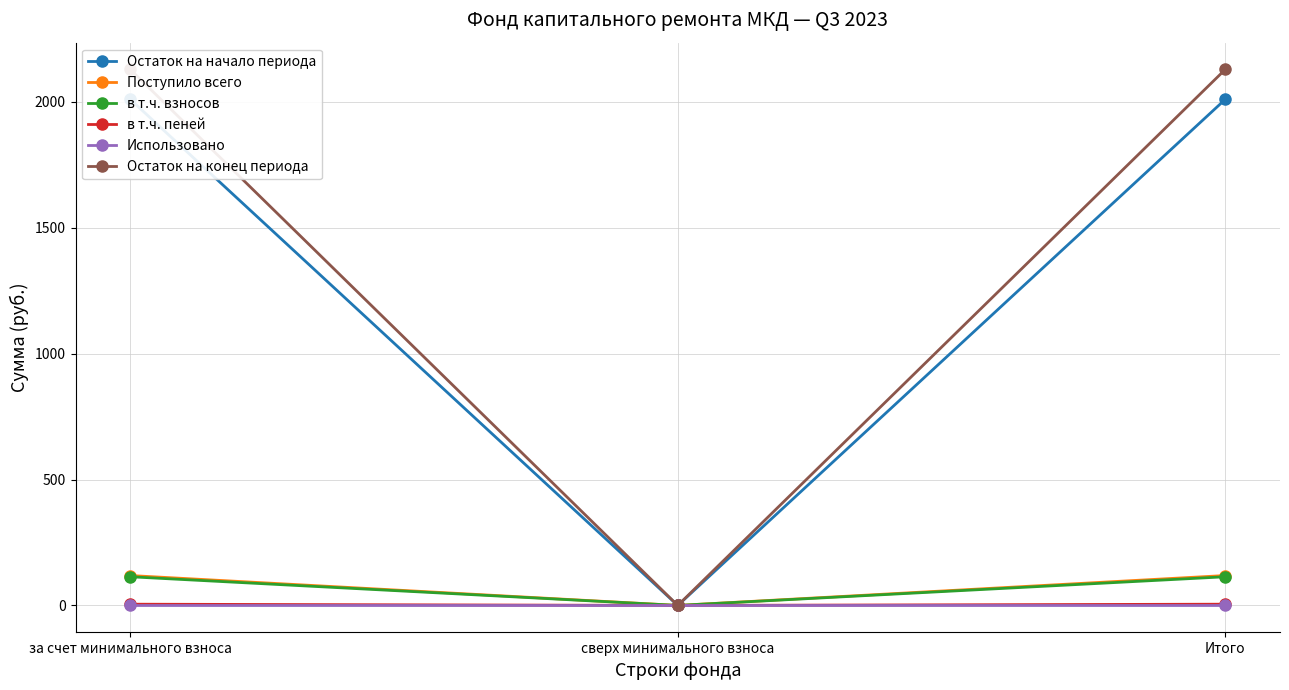

Reading right to left, transcribe all the data shown in this chart.

Остаток на начало периода: 2010.3	0.0	2010.3
Поступило всего: 118.8	0.0	118.8
в т.ч. взносов: 113.9	0.0	113.9
в т.ч. пеней: 4.9	0.0	4.9
Использовано: 0.0	0.0	0.0
Остаток на конец периода: 2129.1	0.0	2129.1